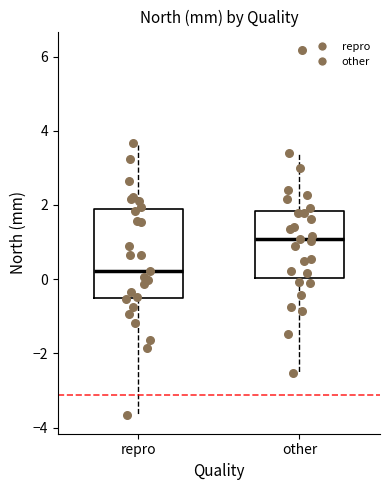

Reading left to right, read every box against the y-axis: the position of its median line, the range the box covers, and the ends of its whiskers. The values are not printed on the chart, so give them approximately, as read against the axis.

repro: median 0.2, box -0.4 to 1.8, whiskers -3.6 to 3.6
other: median 1.0, box 0.0 to 1.8, whiskers -2.6 to 3.4